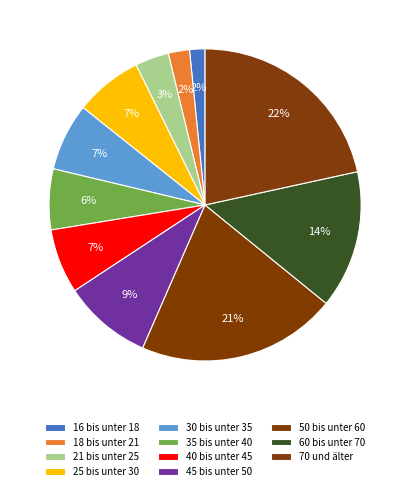

How many segments does this pie chart have?

11